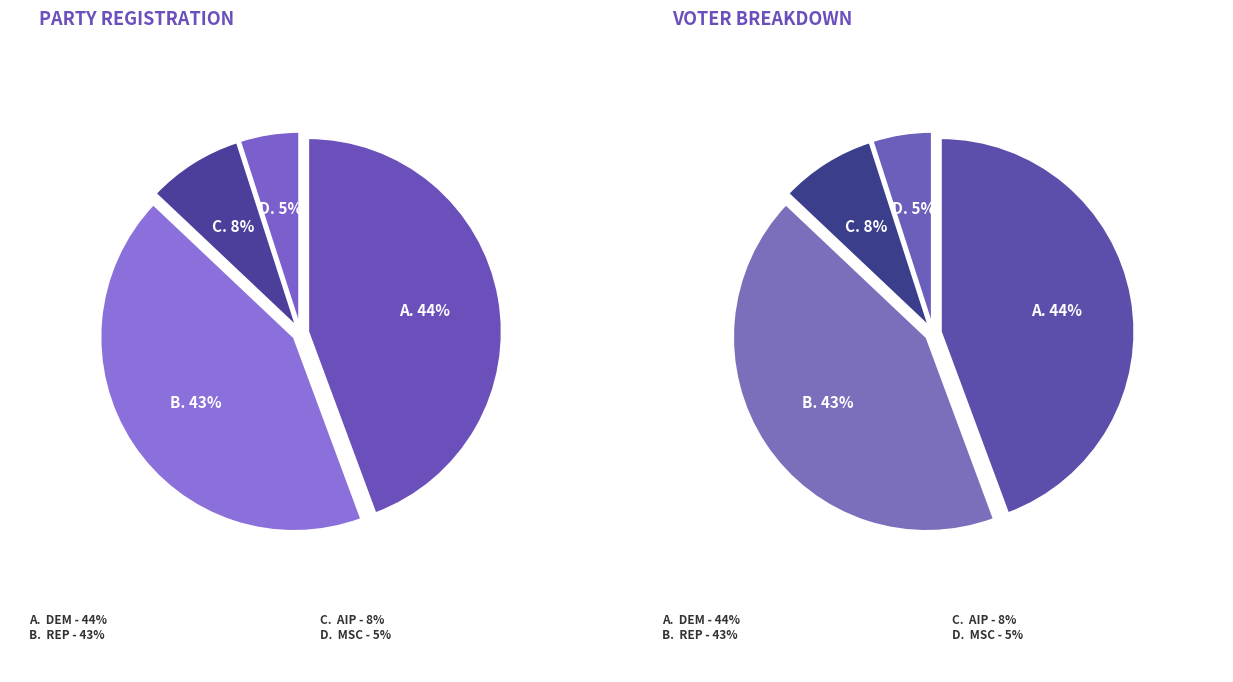

What percentage is the rep slice, to the nearest percent?

43%